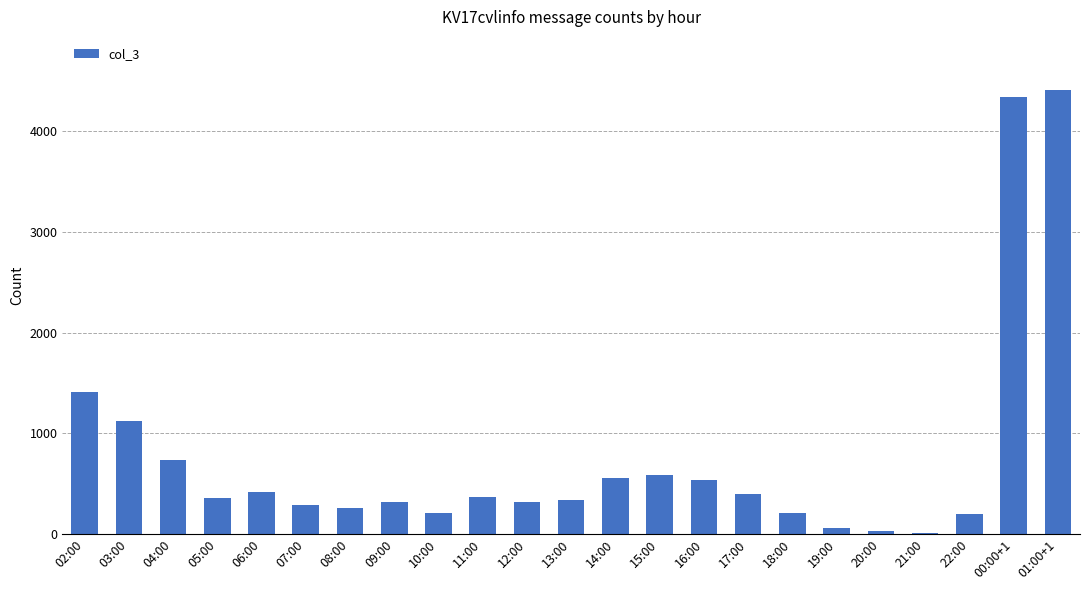

At which label is the value closest to 2210?

02:00